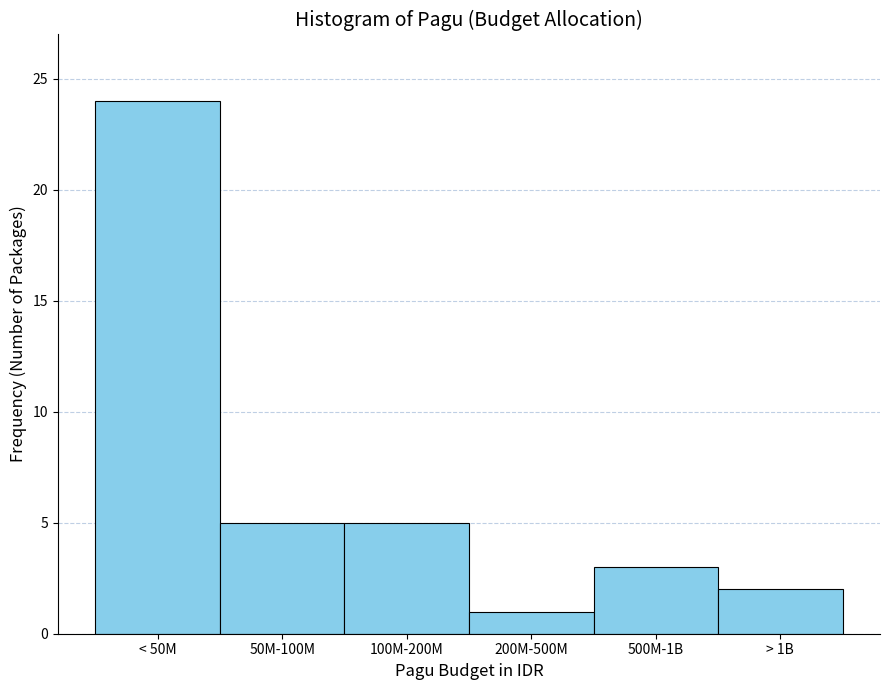

Reading left to right, transcribe all the data shown in this chart.

24	5	5	1	3	2